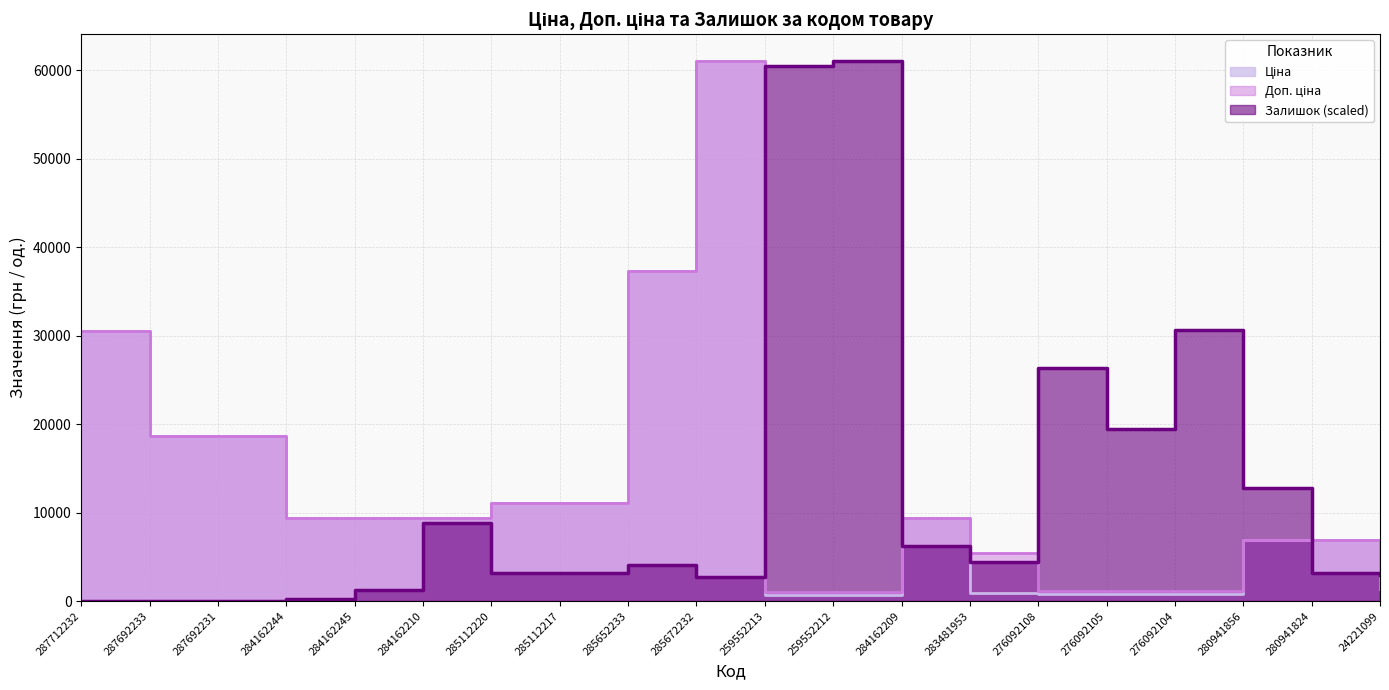

Where is the first local maximum for Залишок?

284162210